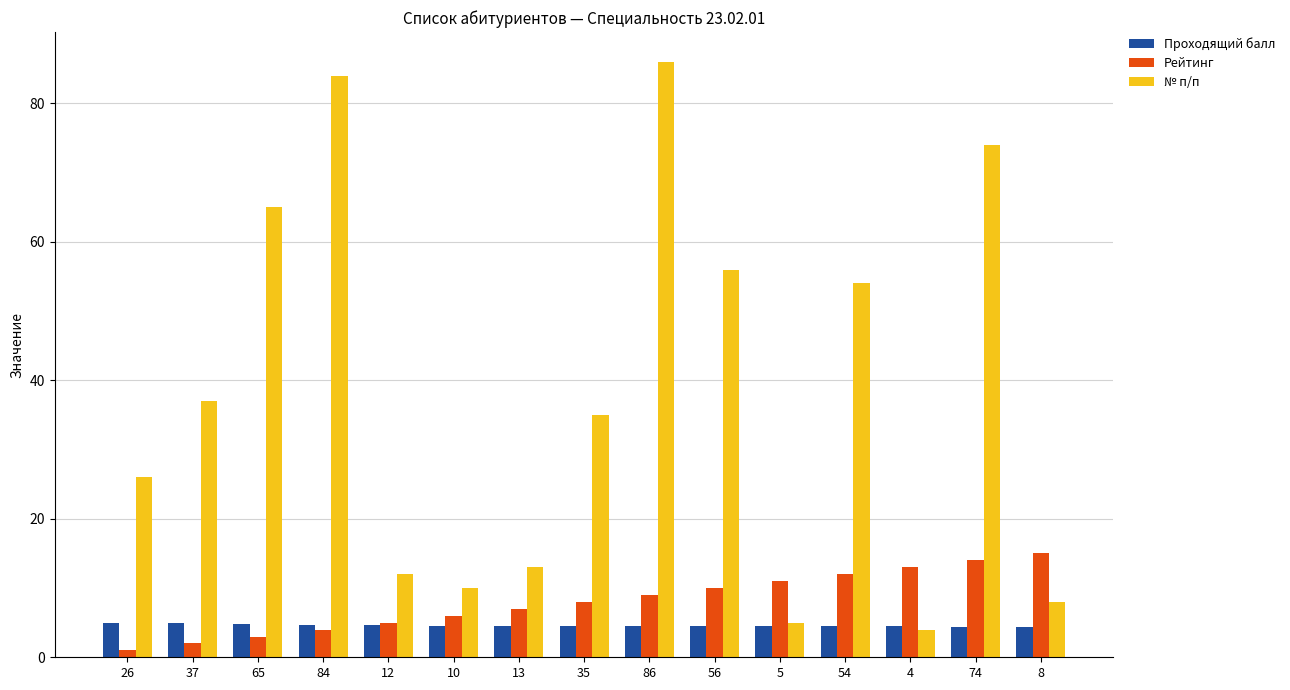

Which series changed the most between 65 and 54?

№ п/п